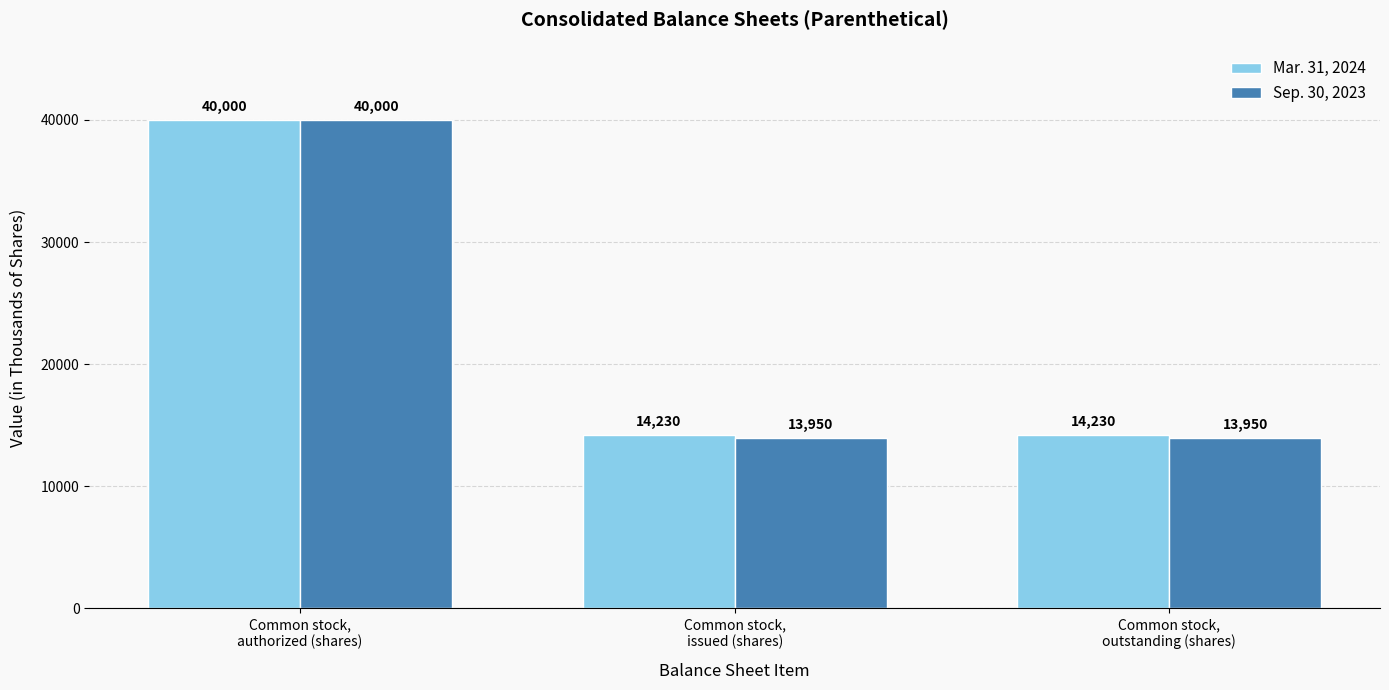

What is the value of the Mar. 31, 2024 bar at the 3rd from the left?

14230